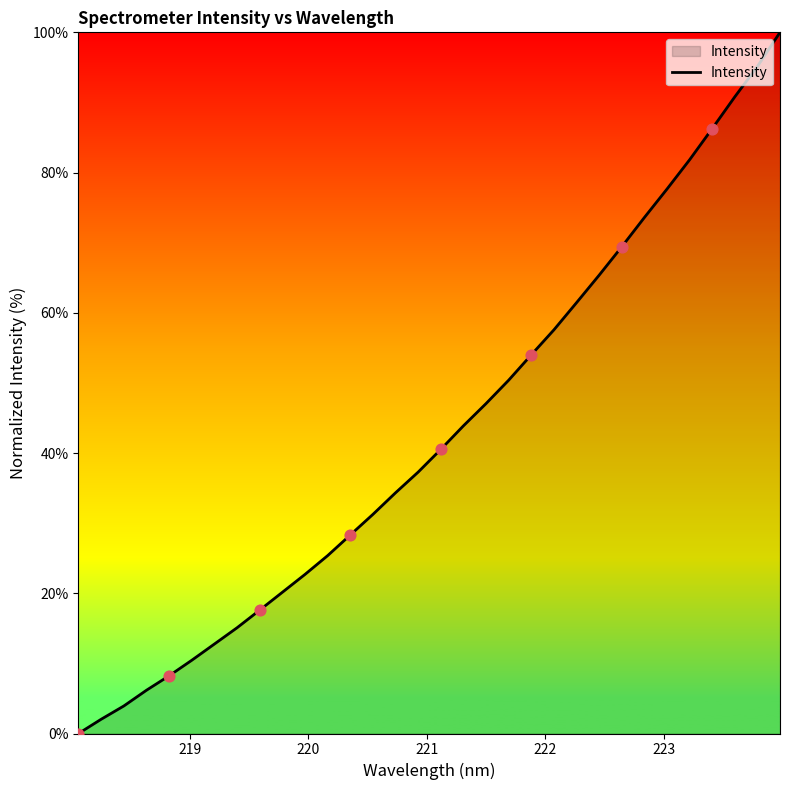

What is the difference between the maximum and minimum values?

100.0